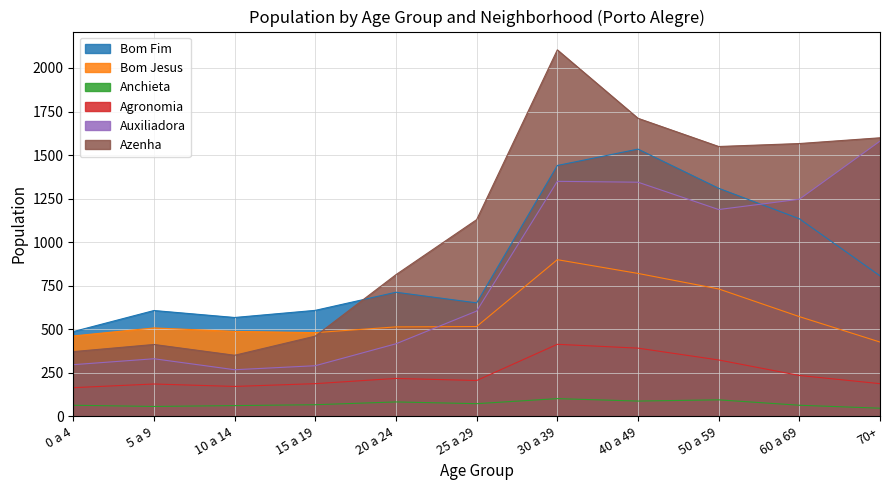

Where is the first local minimum for Agronomia?

10 a 14